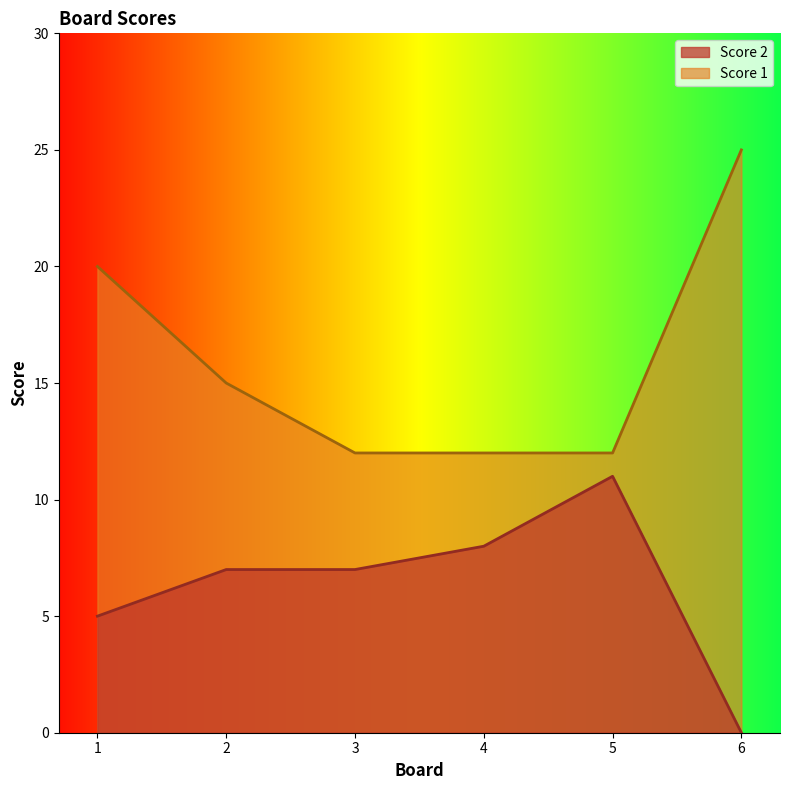

Rank the categories by Score 1 value from highest to lowest.

6, 1, 2, 3, 4, 5